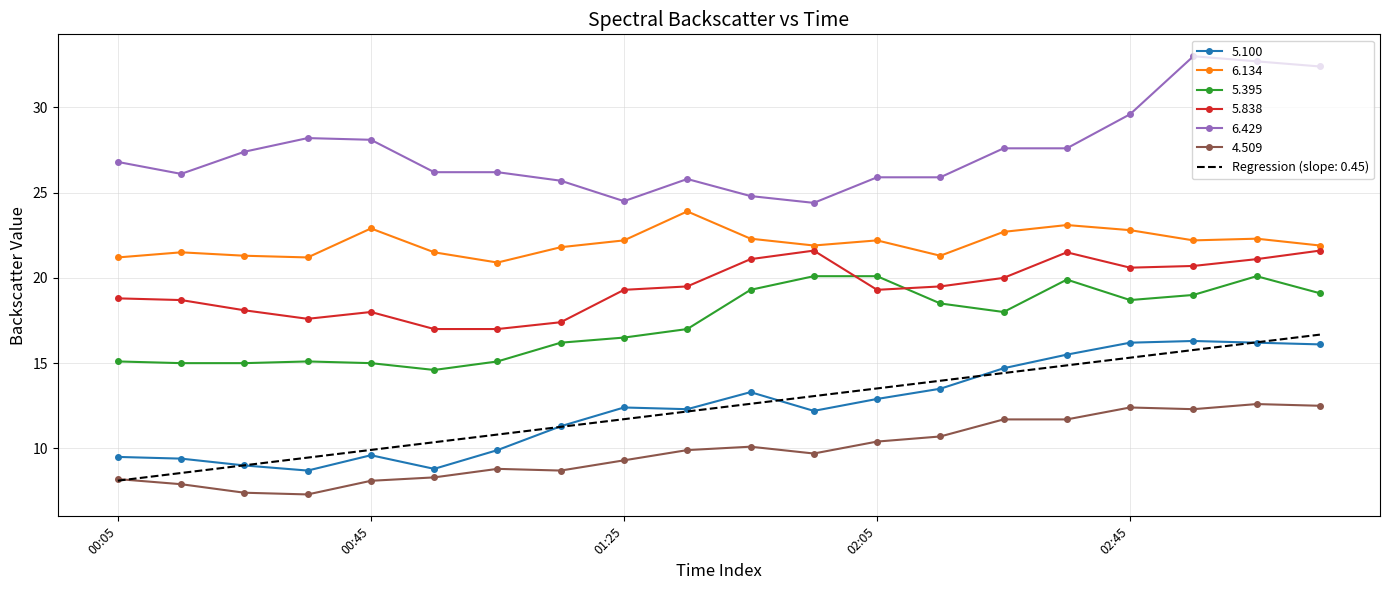

What is the smallest value displayed?

7.3